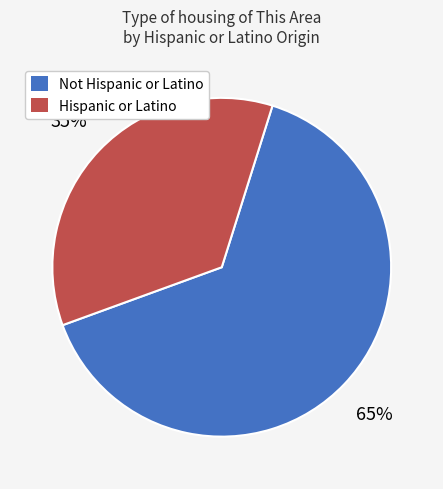

How many segments does this pie chart have?

2